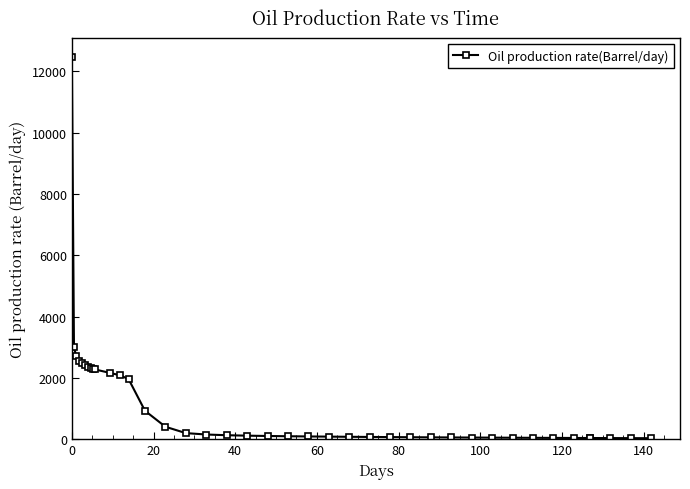

What is the value of the 40th point from the left?

32.3